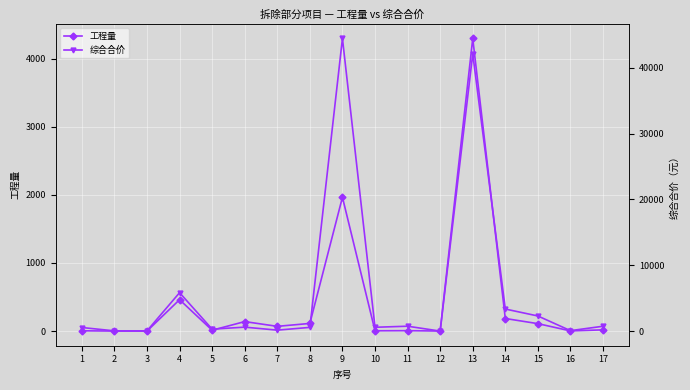

What is the lowest value of the 工程量 series?

0.3